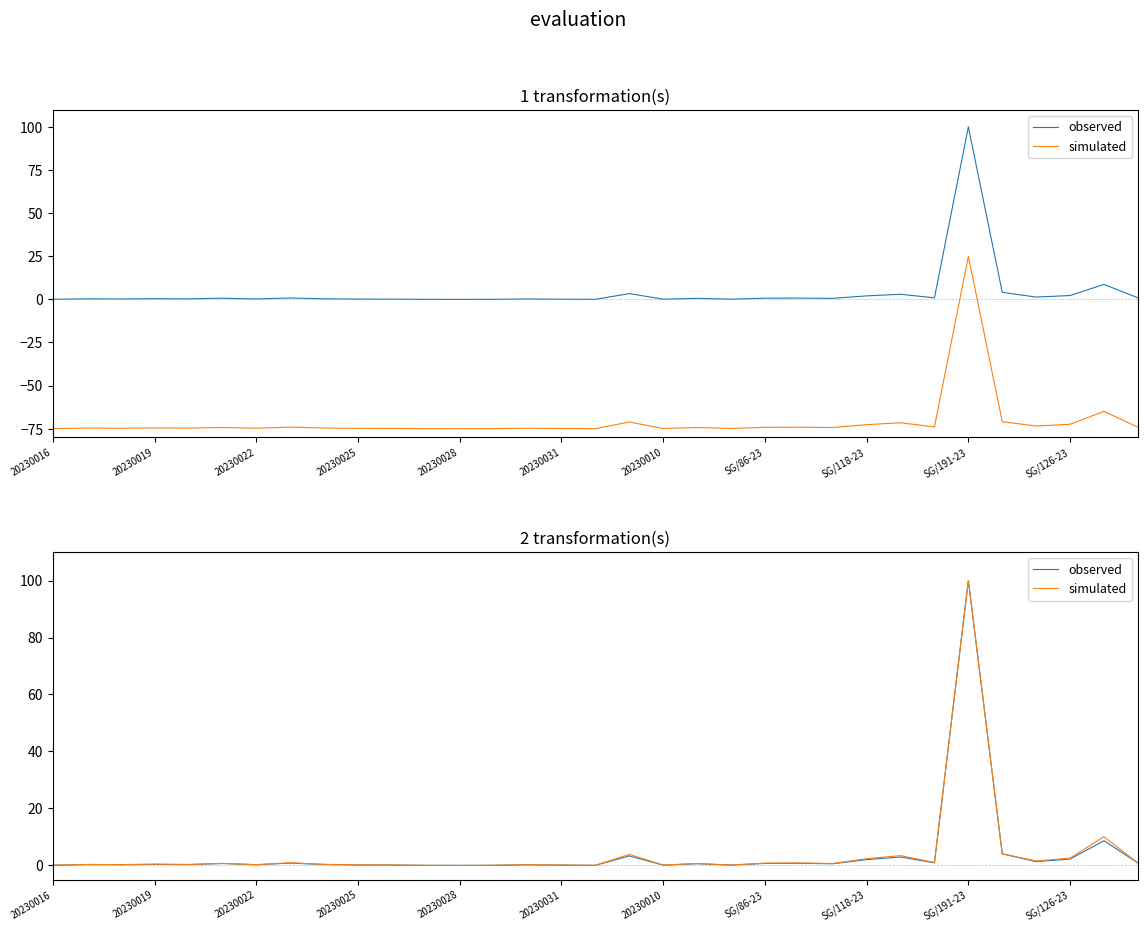

At SG/86-23, list the series in order from smallest to largest.

observed, simulated